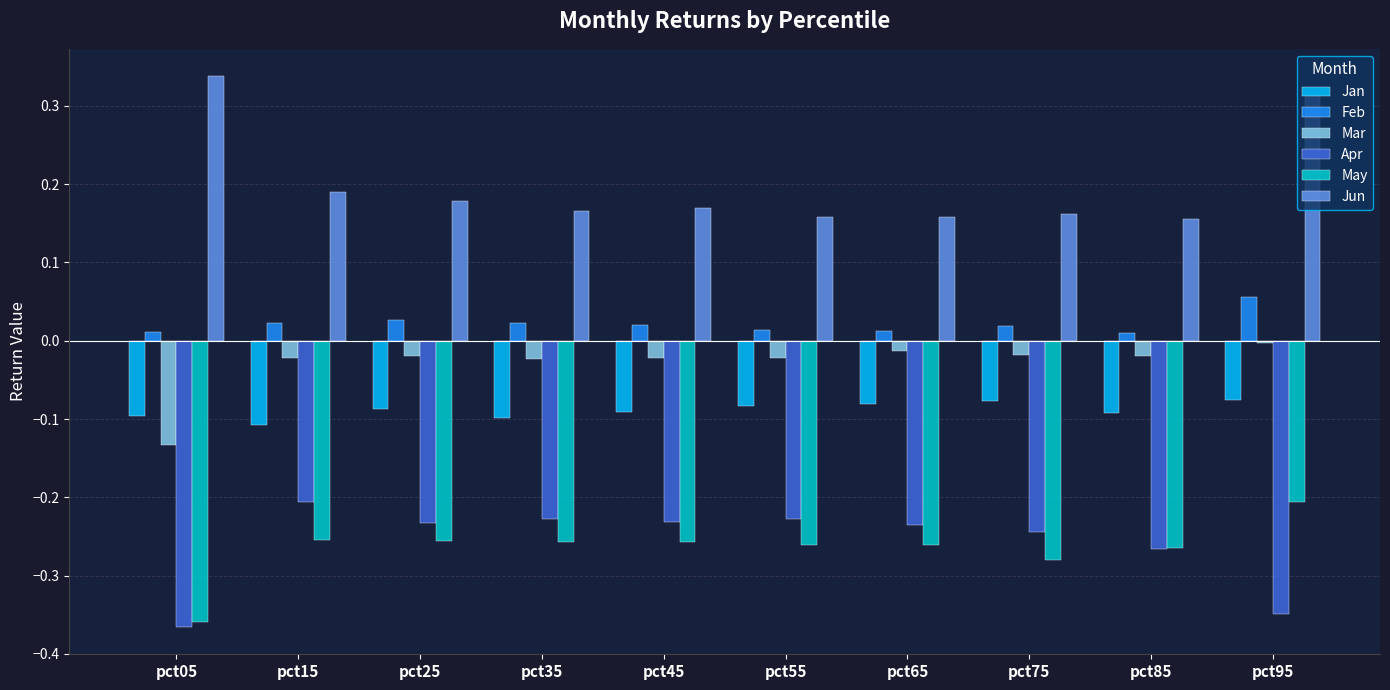

What is the spread (max minus min) of values at pct05?

0.7